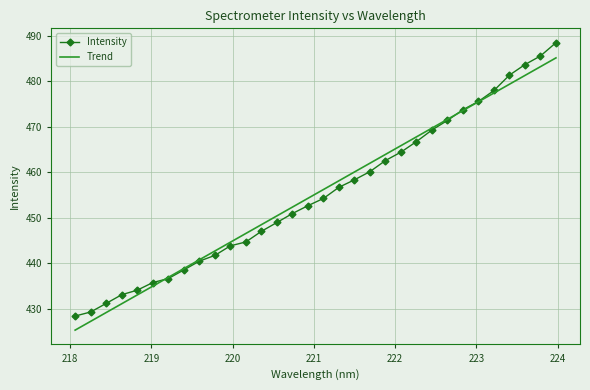

What is the value of the 12th point from the left?

444.7